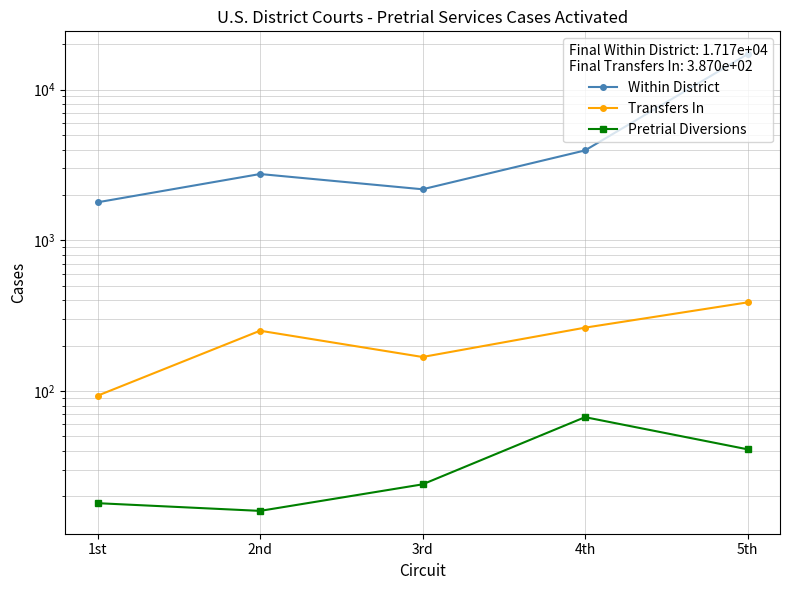

True or false: Pretrial Diversions has more than 1 interior local peaks.

False